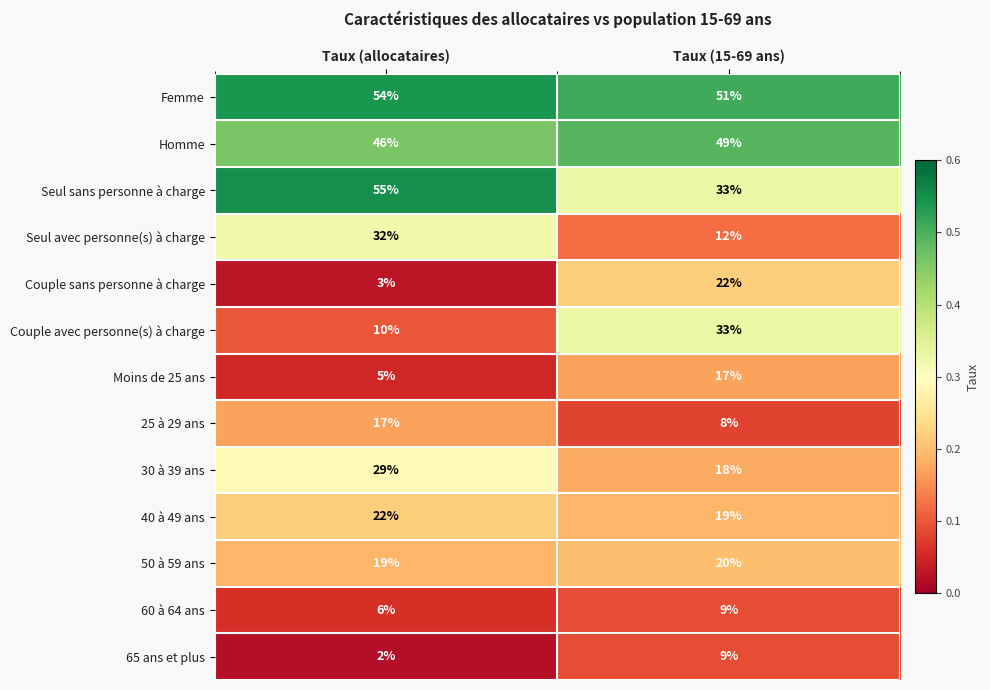

What is the approximate value of Seul sans personne à charge at Taux (allocataires), to the nearest 5?

55